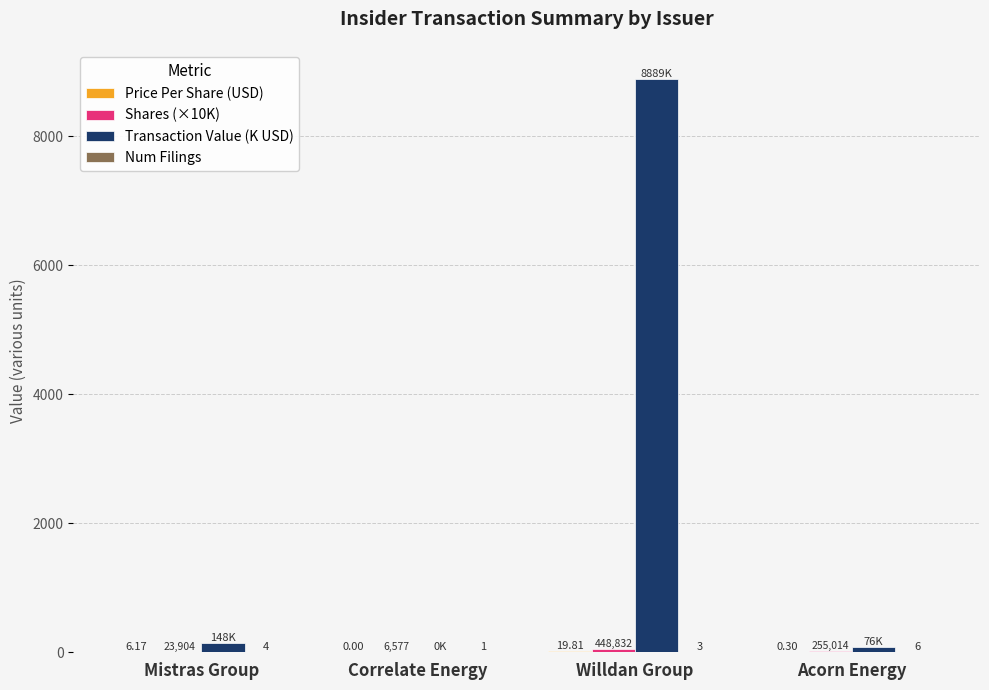

Which label corresponds to the largest value in the chart?

Willdan Group